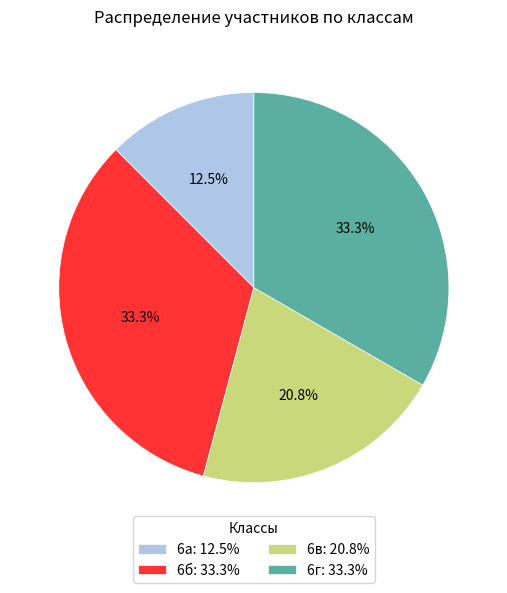

Approximately how many times larger is the value at 6в compared to 6а?

1.7